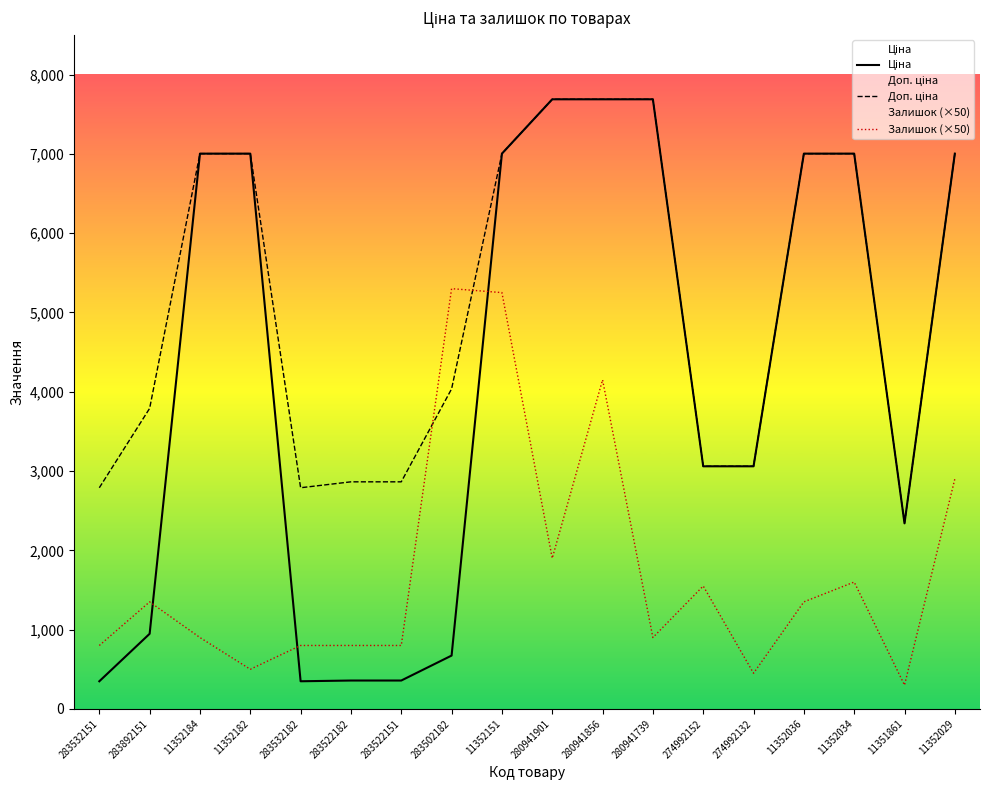

Rank the categories by Залишок (×50) value from highest to lowest.

283502182, 11352151, 280941856, 11352029, 280941901, 11352034, 274992152, 283892151, 11352036, 11352184, 280941739, 283532151, 283532182, 283522182, 283522151, 11352182, 274992132, 11351861